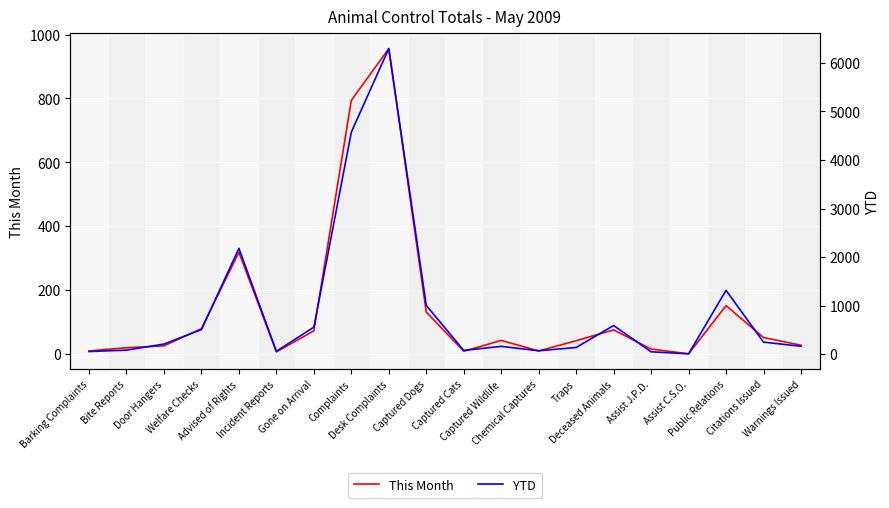

Is this an area chart (filled region under the line)?

No